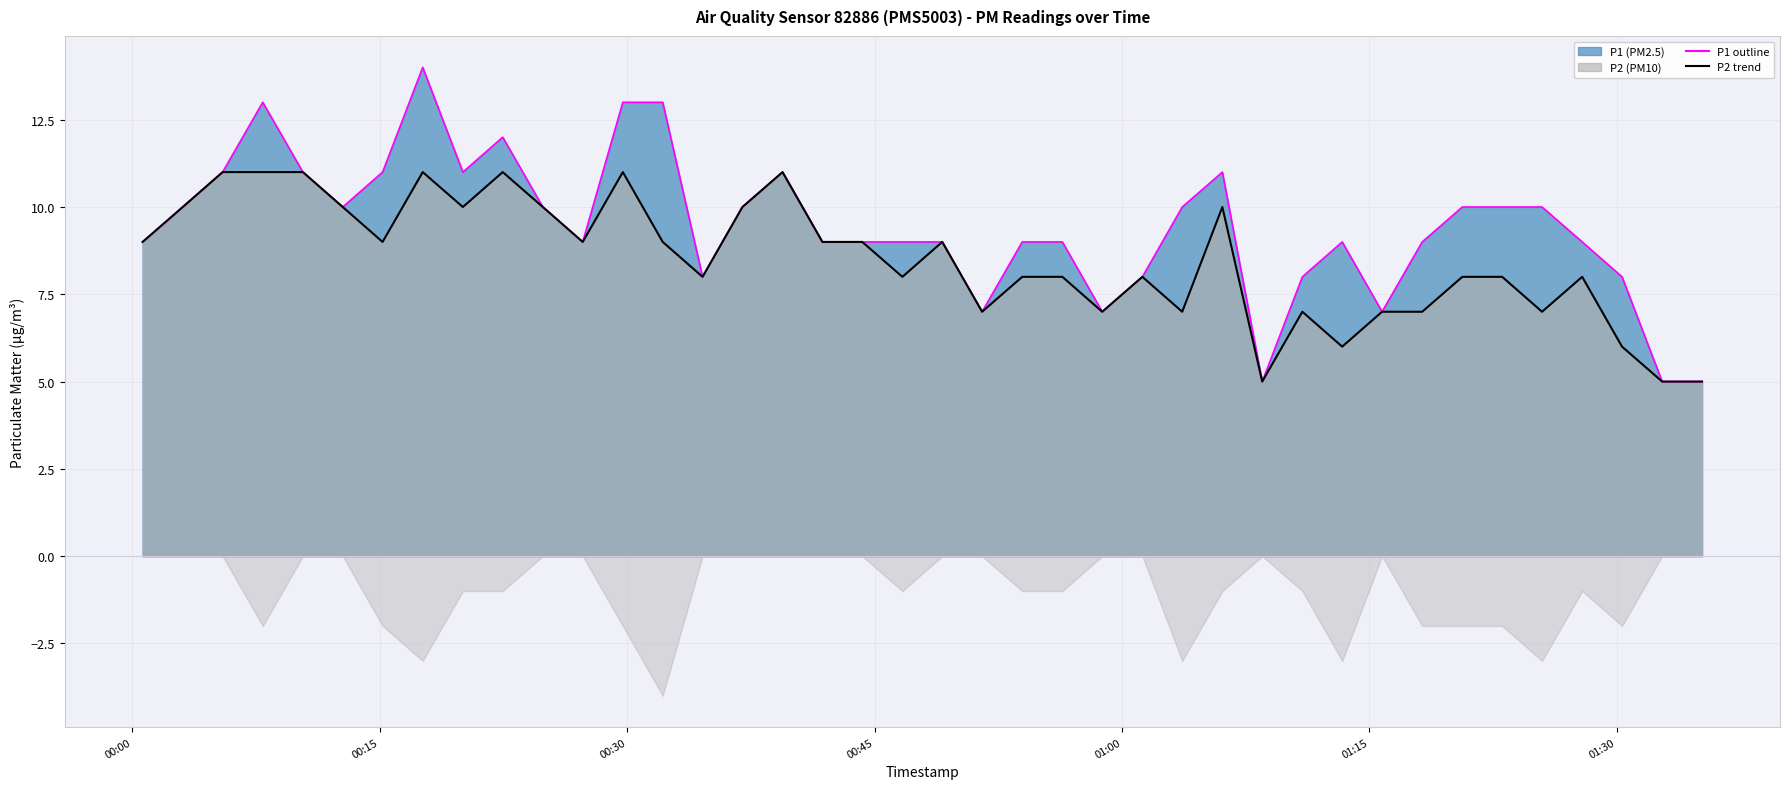

Which series has the largest total across all categories?

P1